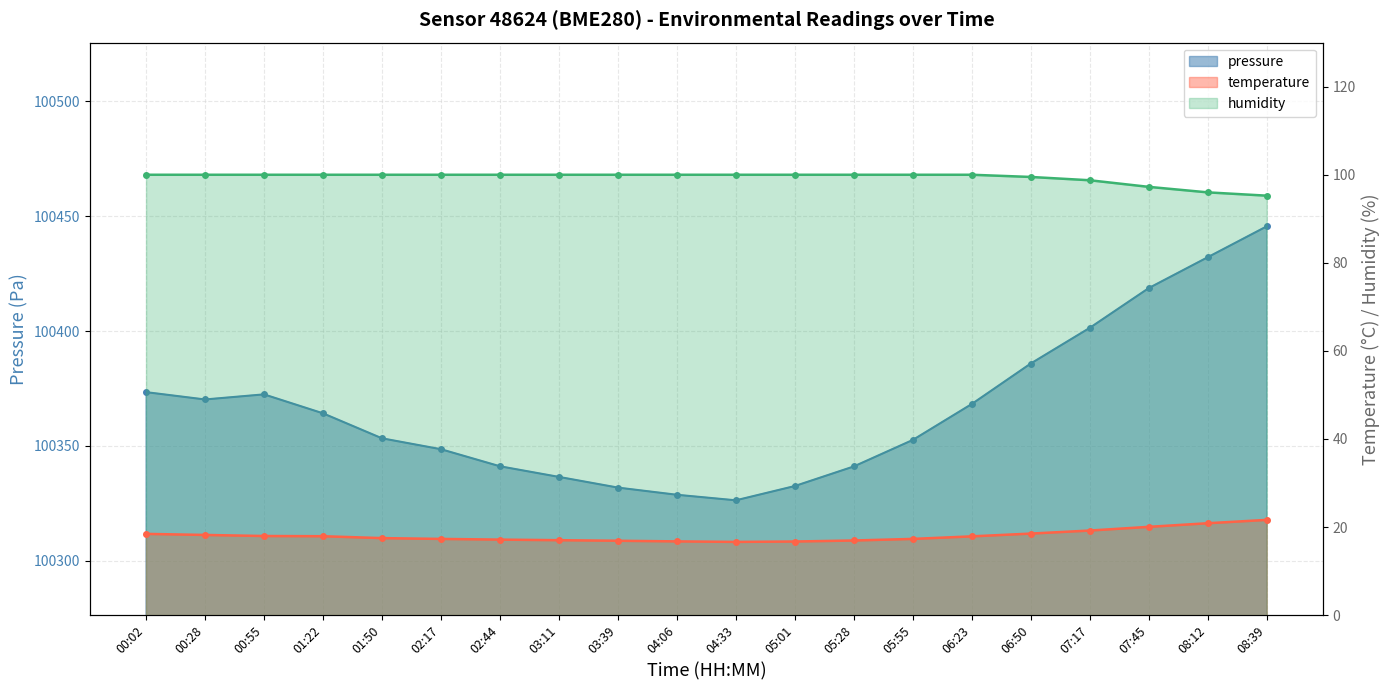

What is the label of the 14th point from the left?

05:55